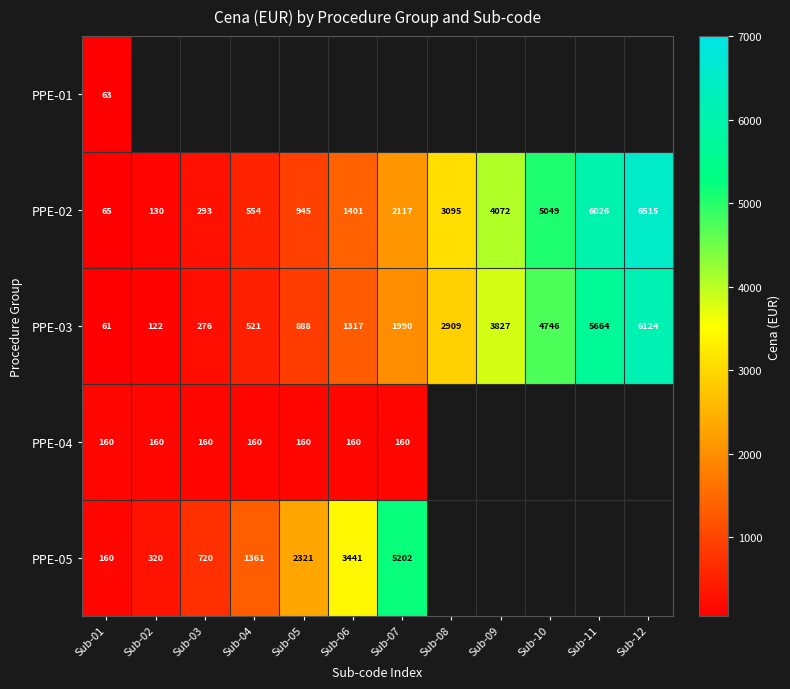

At which label does PPE-02 reach its minimum?

Sub-01